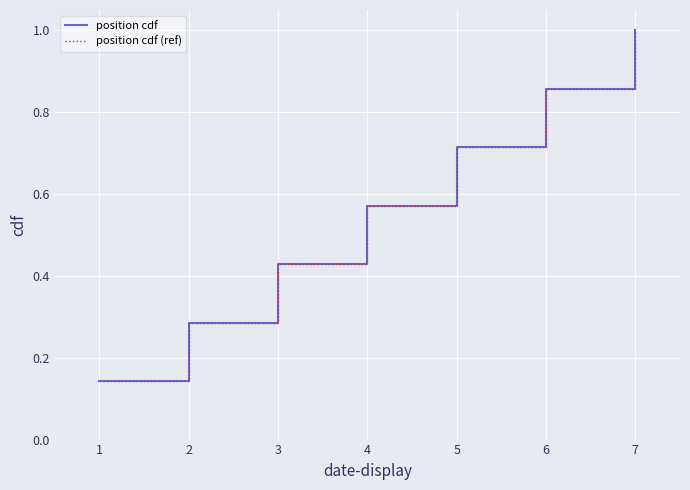

At how many categories does at least one series exceed 0?

7